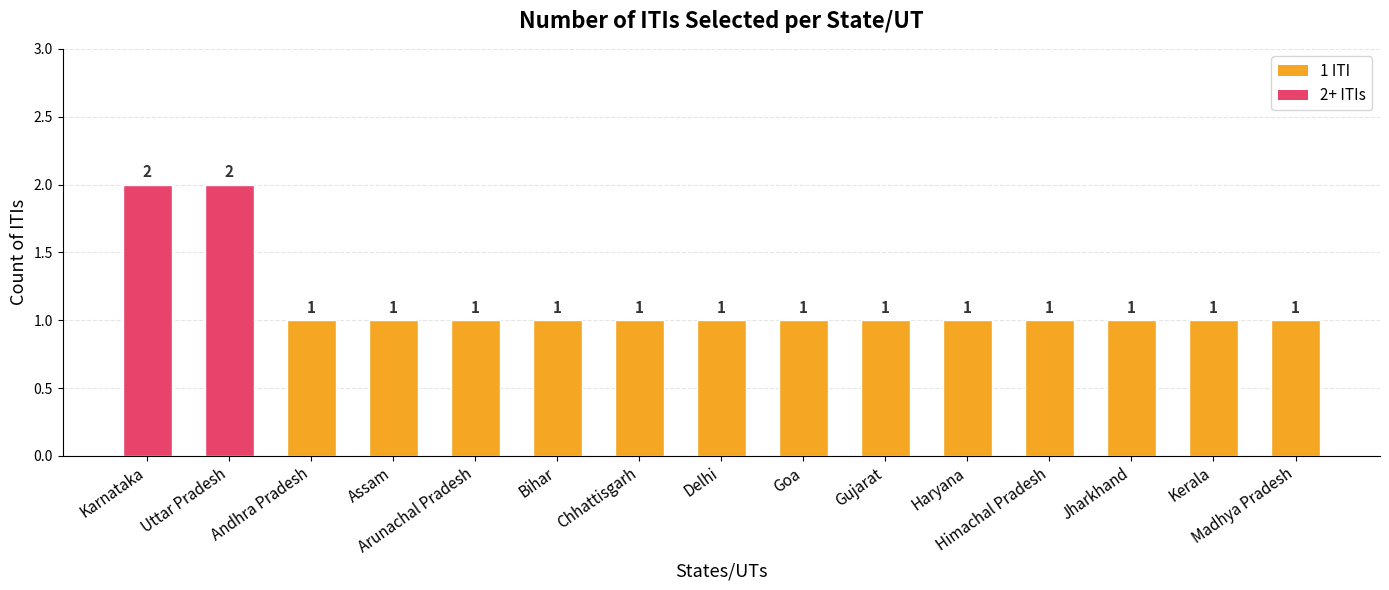

How many values exceed 1?

2